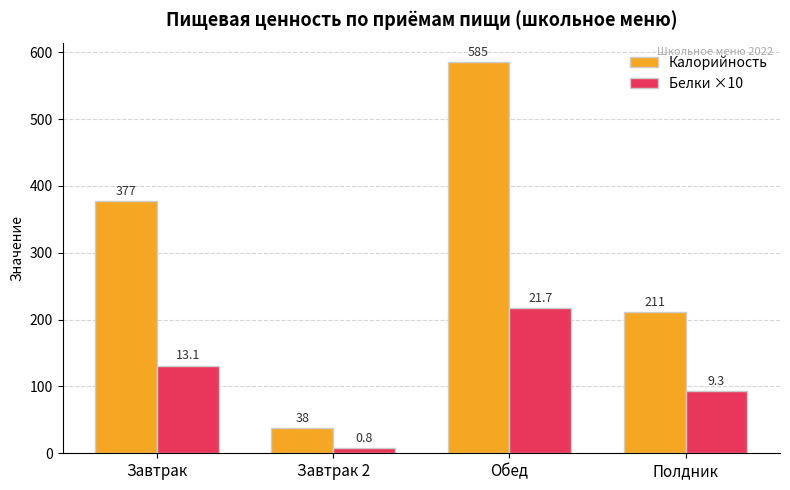

What is the approximate value of Белки ×10 at Завтрак 2?

8.0